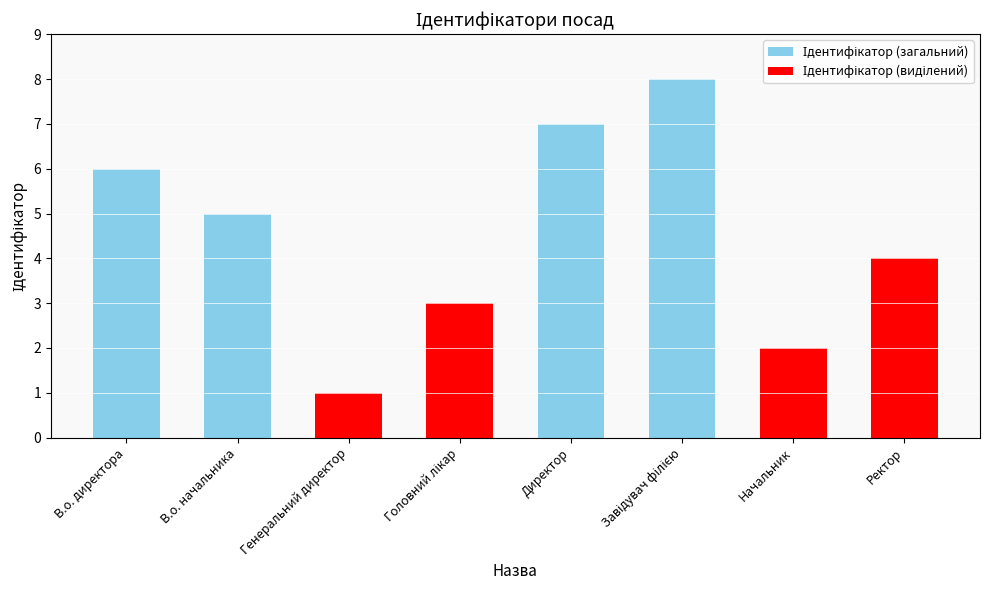

What position from the right is В.о. начальника?

7